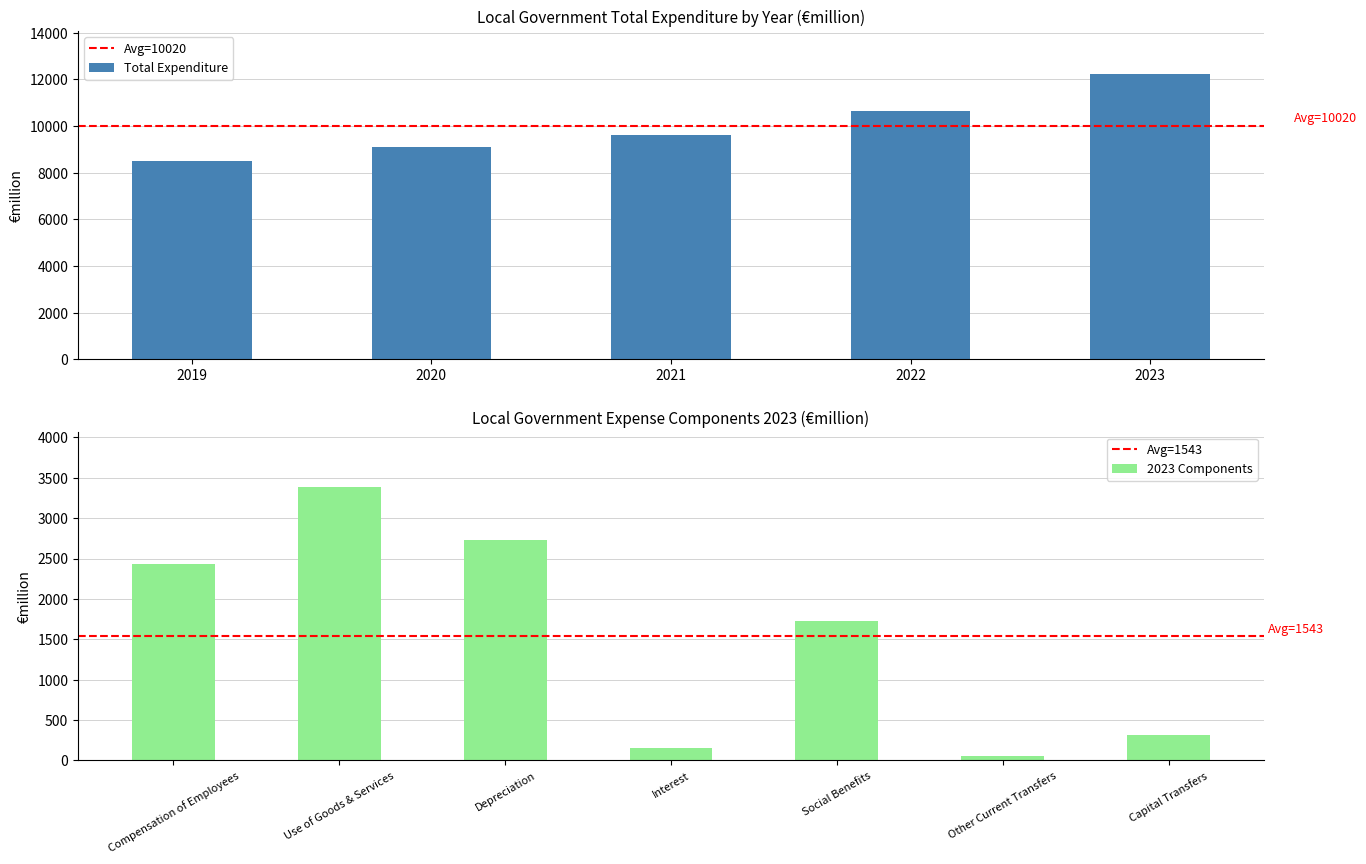

Rank the series by their maximum value, from highest to lowest.

2023, 2022, 2021, 2020, 2019